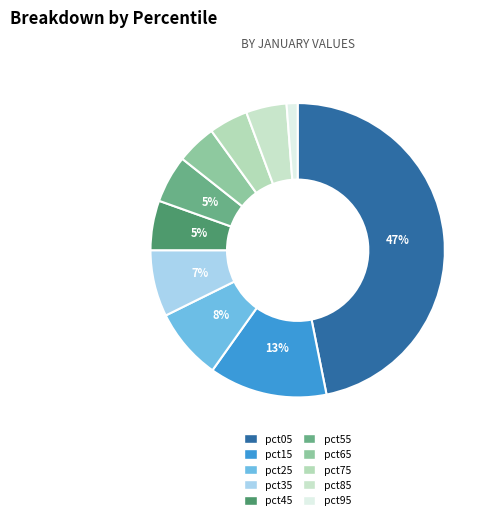

What percentage do pct15 and pct45 together represent?

18.4%